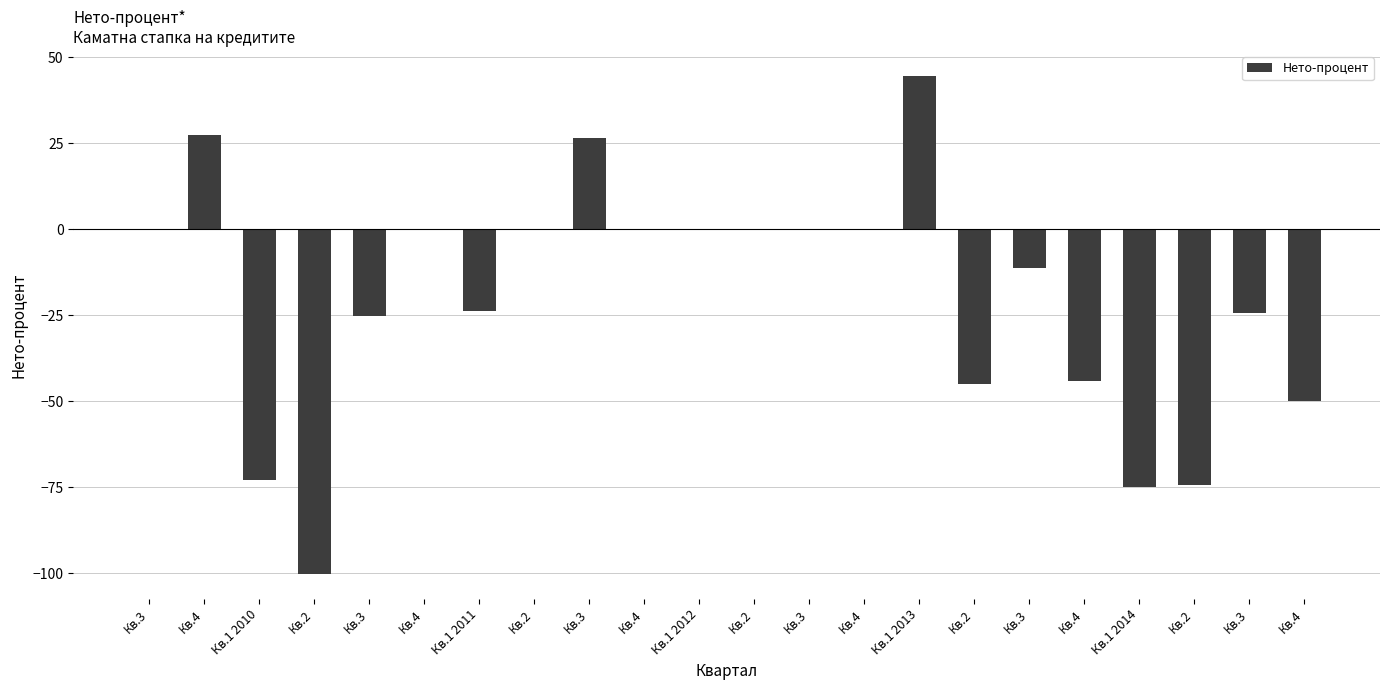

What is the difference between the maximum and minimum values?

144.7